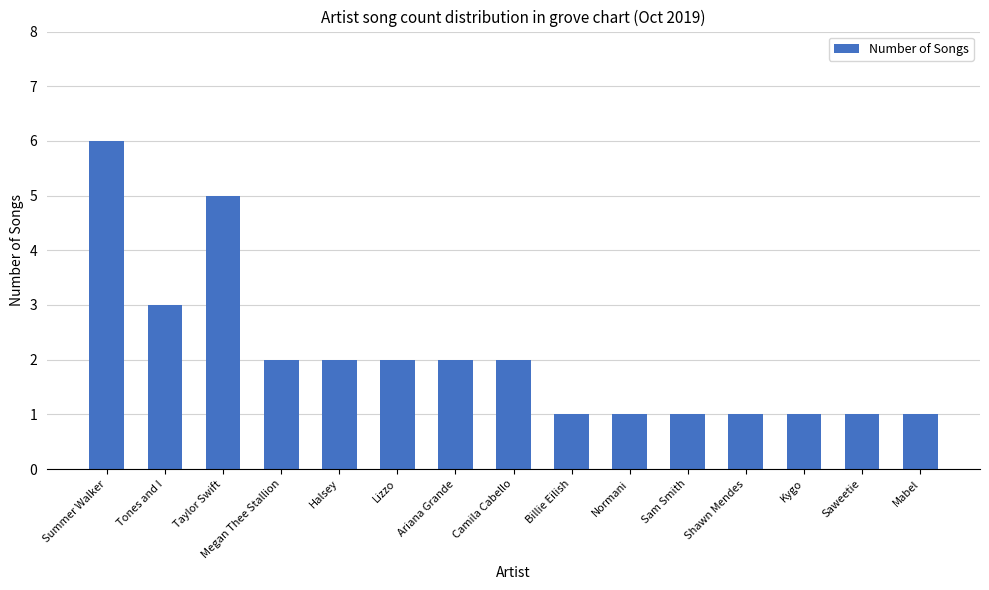

Approximately how many times larger is the value at Shawn Mendes compared to Megan Thee Stallion?

0.5